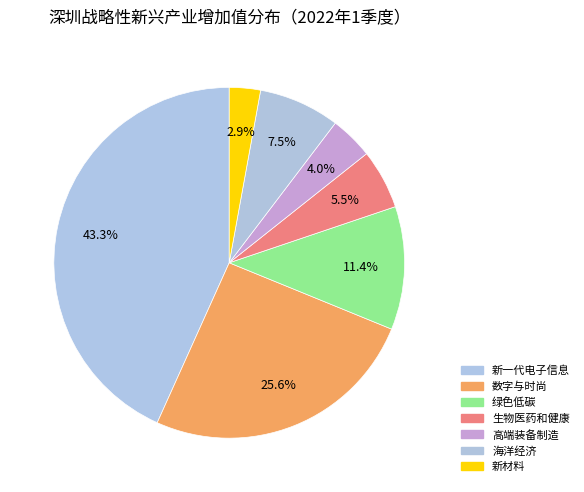

To the nearest percent, what portion does 绿色低碳 represent?

11%